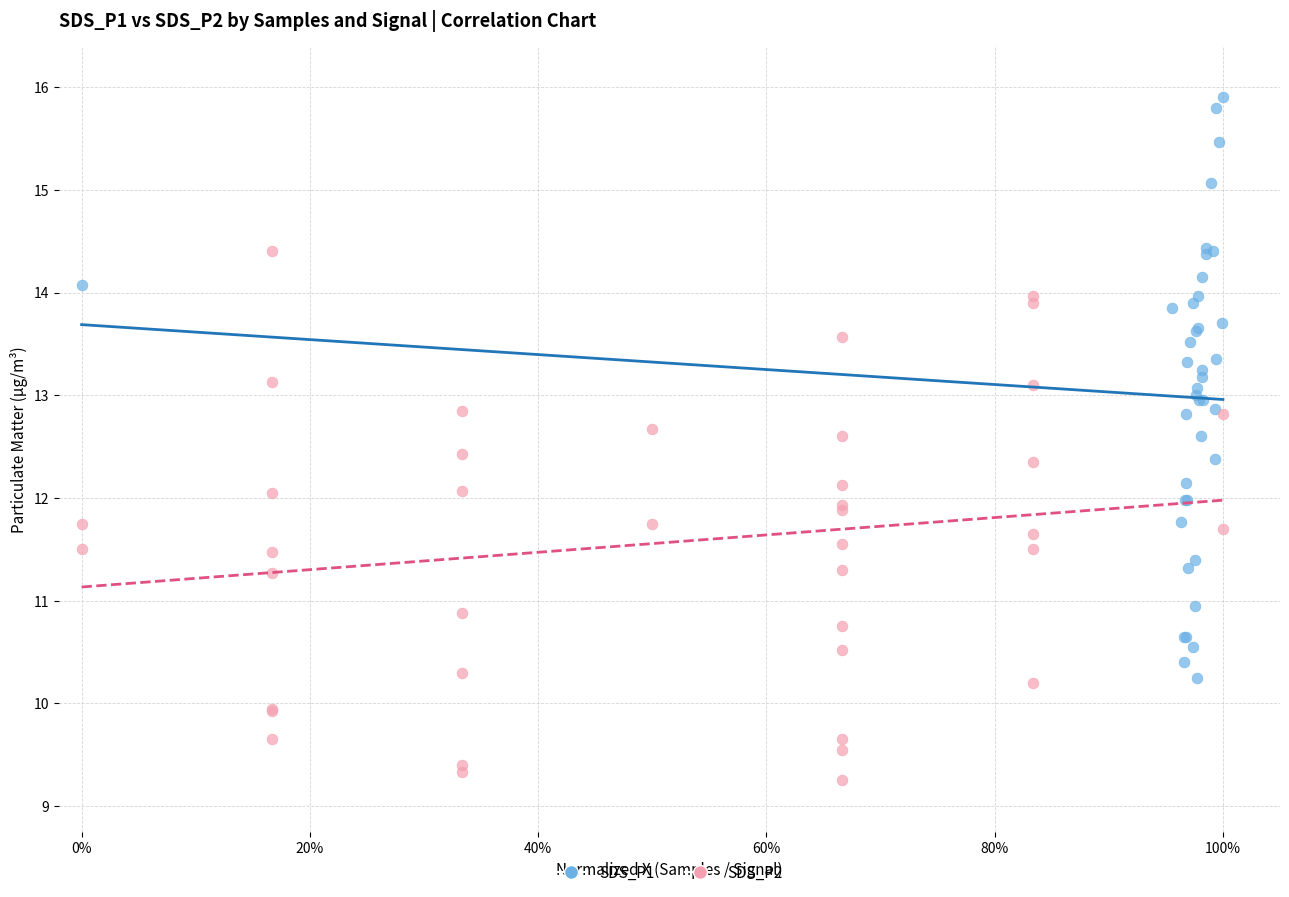

Which series reaches the minimum Y coordinate?

SDS_P2